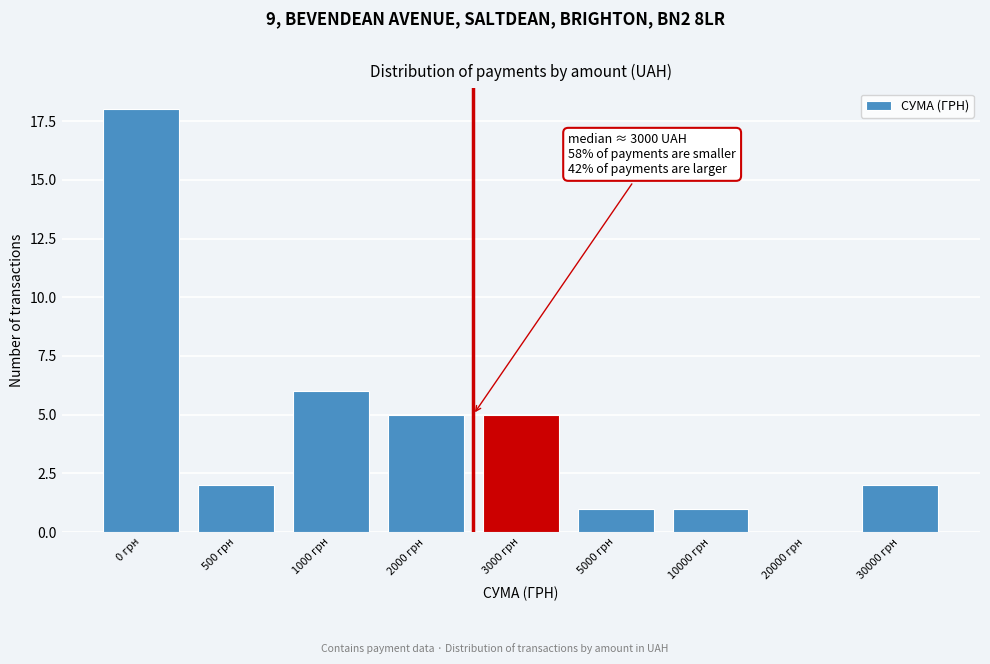

Reading left to right, what are all the values shown in this chart?

0 грн=18	500 грн=2	1000 грн=6	2000 грн=5	3000 грн=5	5000 грн=1	10000 грн=1	20000 грн=0	30000 грн=2